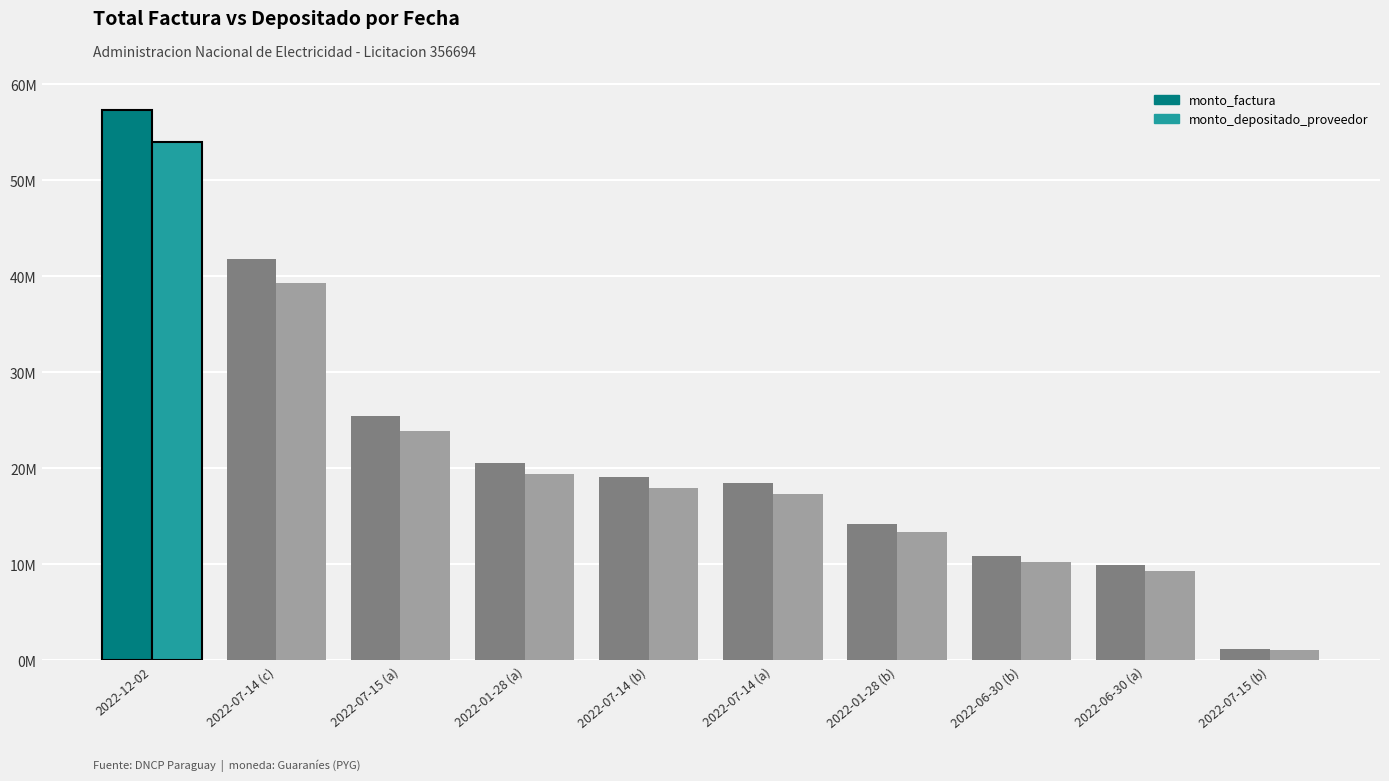

What is the value of the monto_depositado_proveedor bar at the 4th from the left?

19414936